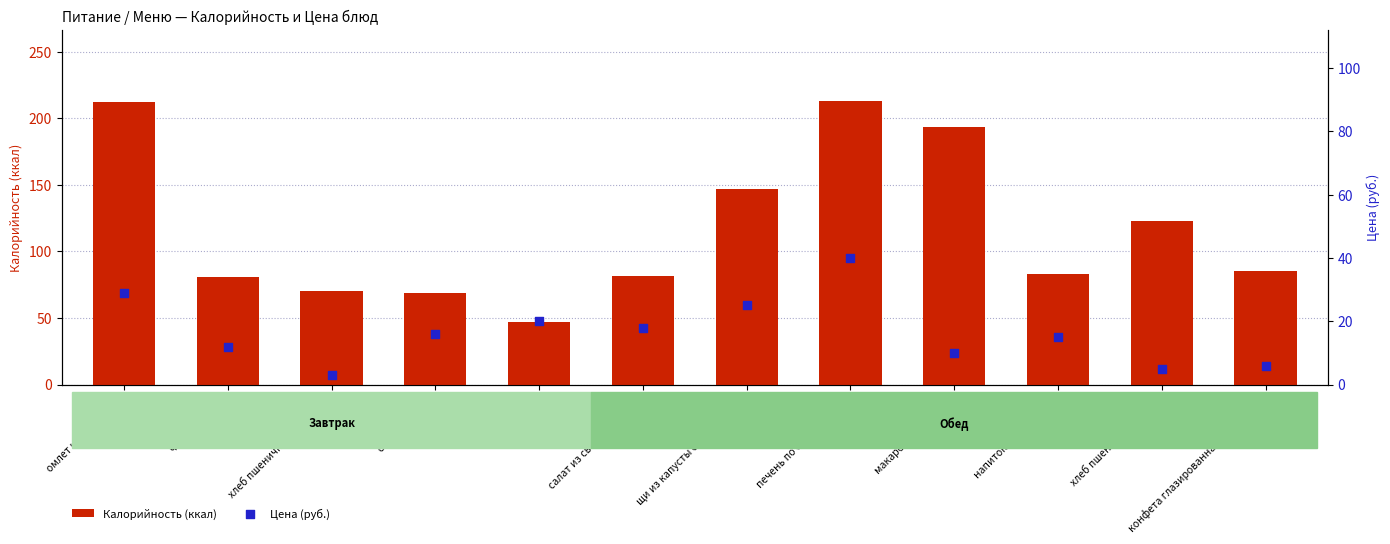

Is the value of Цена (руб.) at хлеб пшеничный (обед) greater than the value of Калорийность (ккал) at сыр порциями?

No